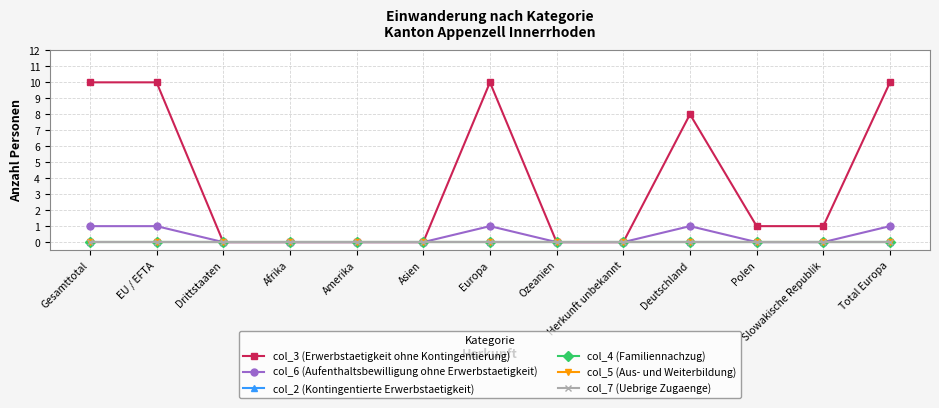

What is the label of the 1st point from the left?

Gesamttotal